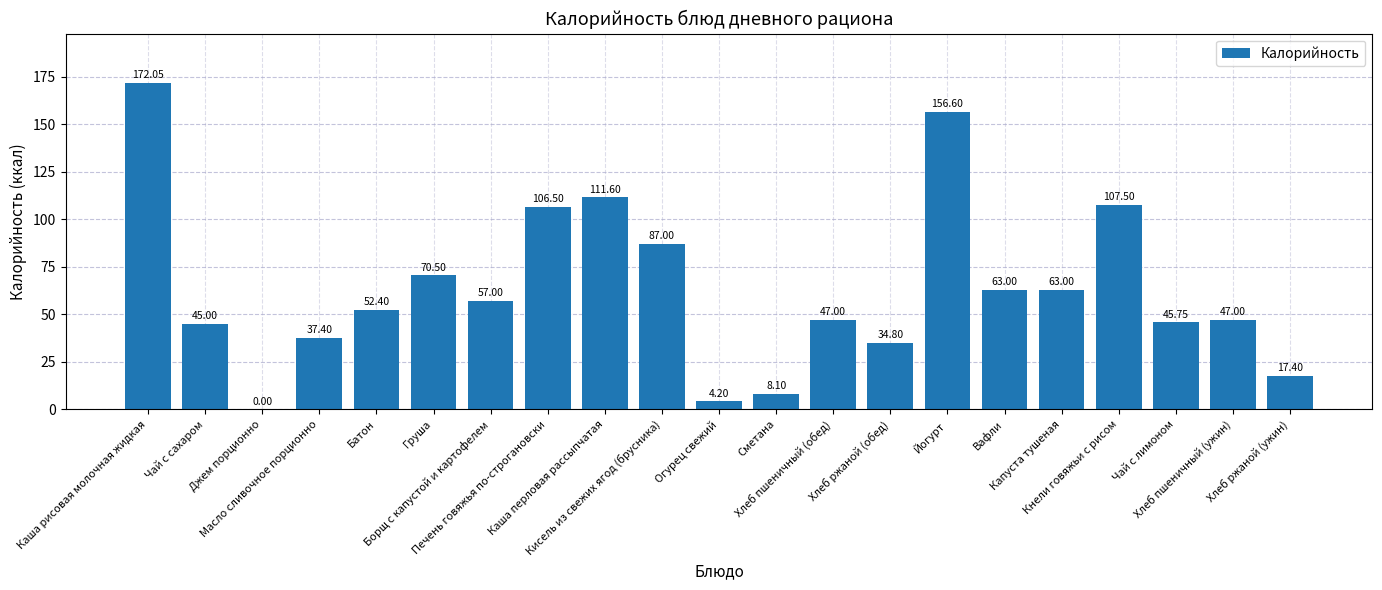

At which label does the data first exceed 52?

Каша рисовая молочная жидкая